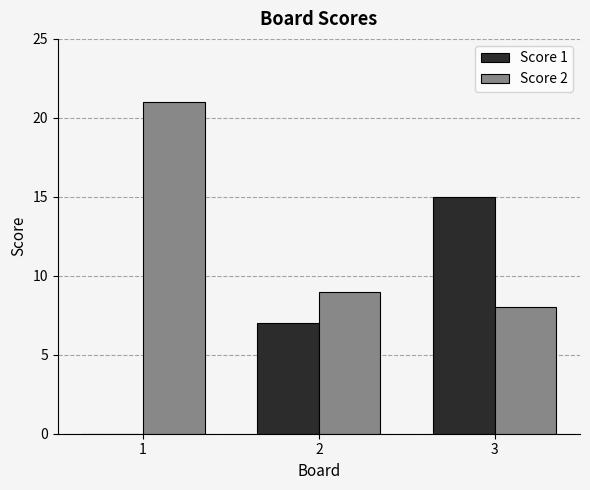

What is the total value across all series at 3?

23